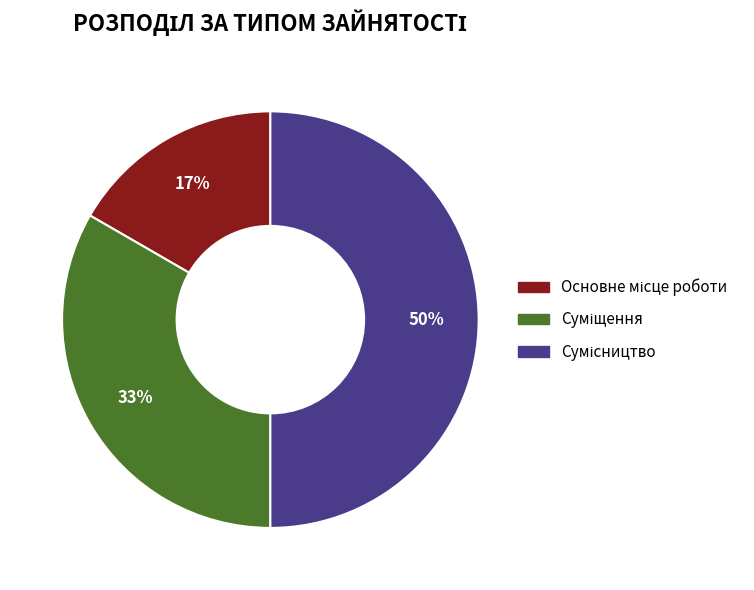

To the nearest percent, what is the difference between the largest and smallest slice percentages?

33%